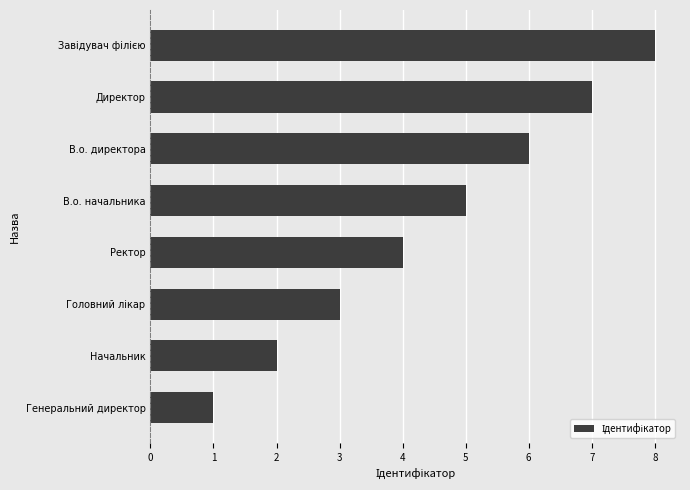

Between Генеральний директор and В.о. начальника, which is larger?

В.о. начальника